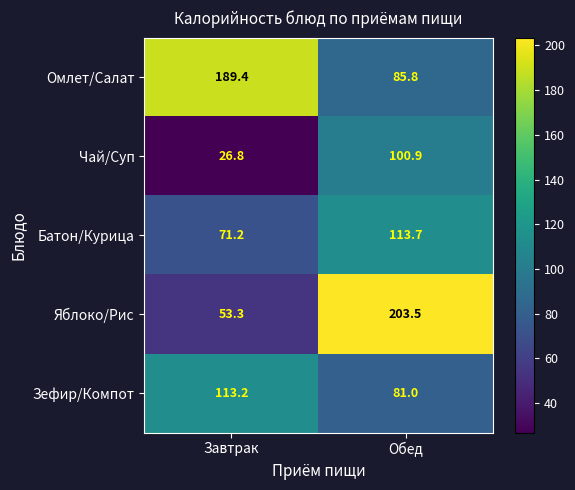

Which series has the widest spread of values?

Яблоко/Рис